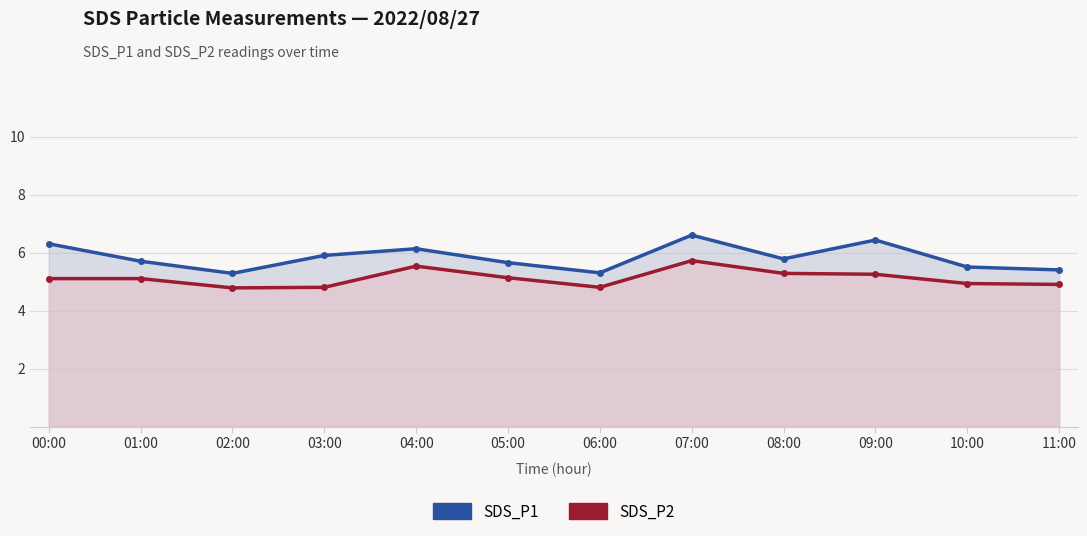

What is the value of the SDS_P2 point at the 6th from the left?

5.1